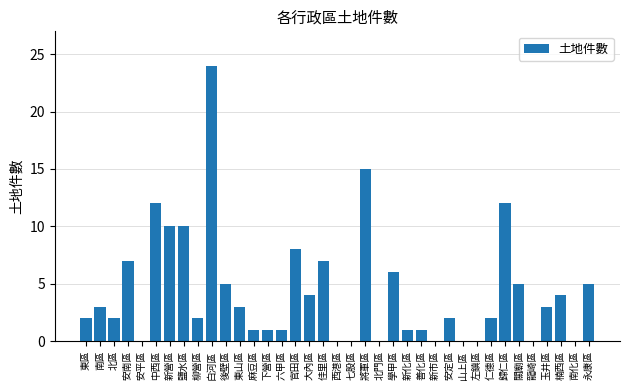

Between 後壁區 and 白河區, which is larger?

白河區